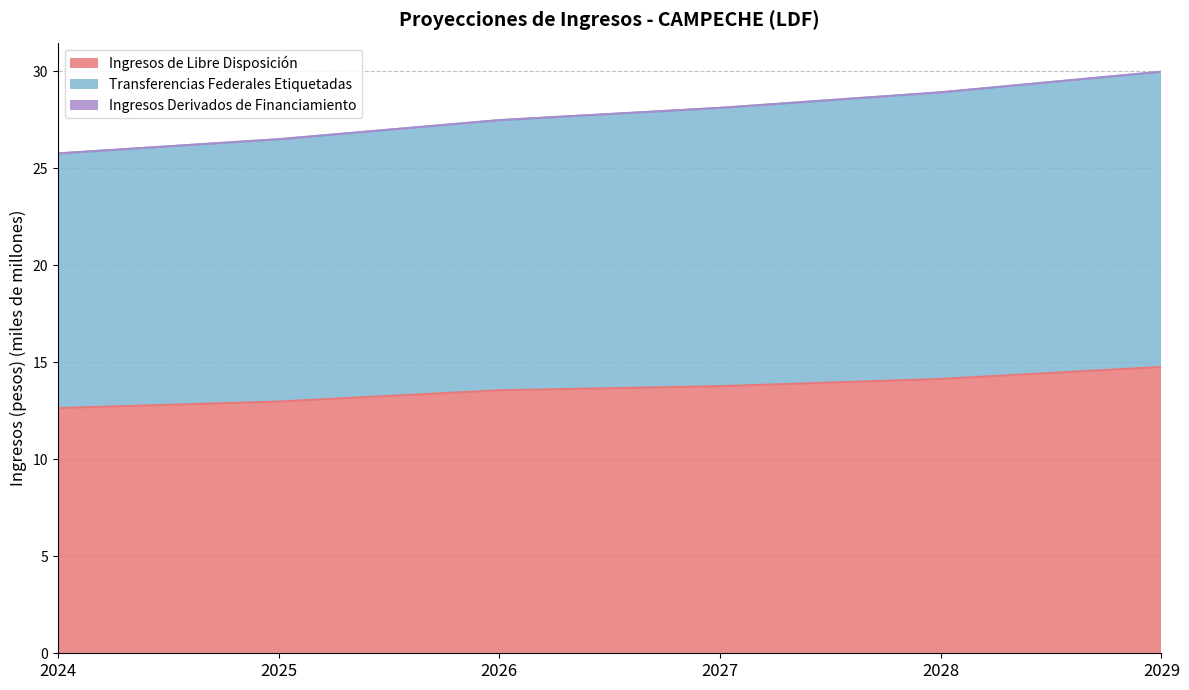

At which category is the sum across all series the highest?

2029